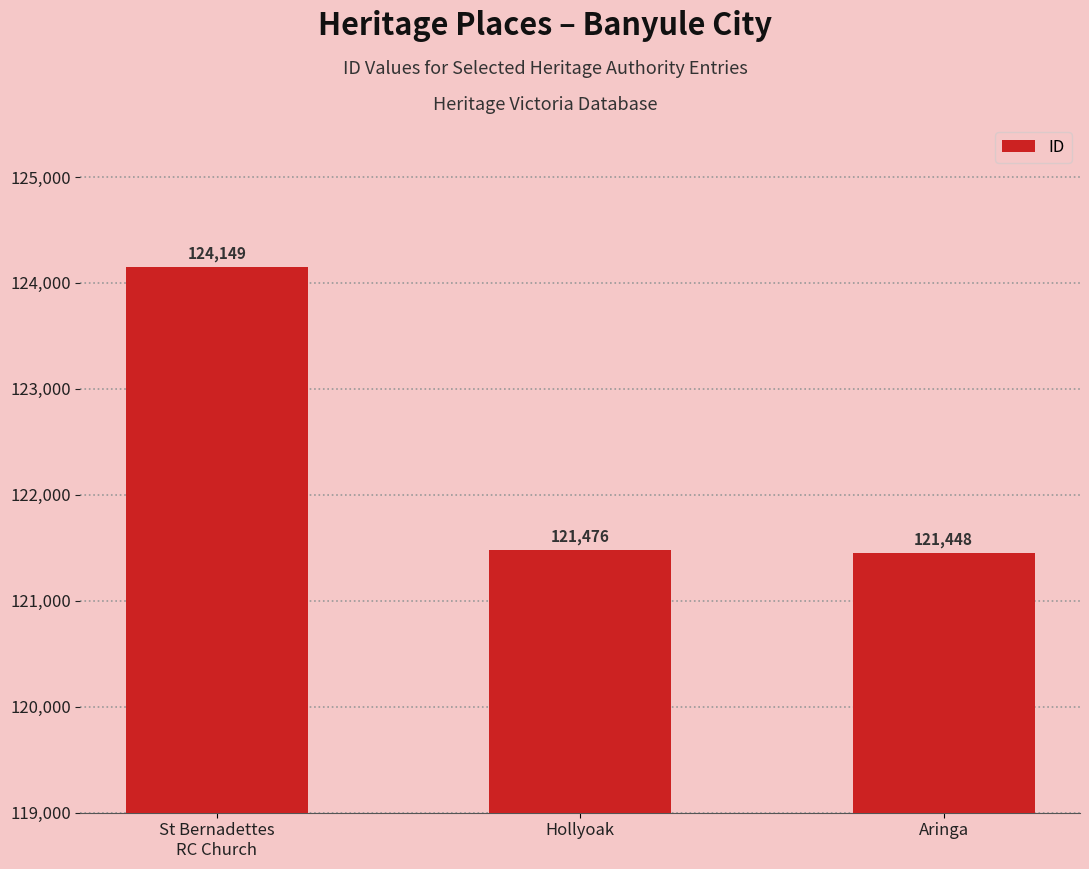

Reading left to right, extract all data points from this chart.

124149	121476	121448